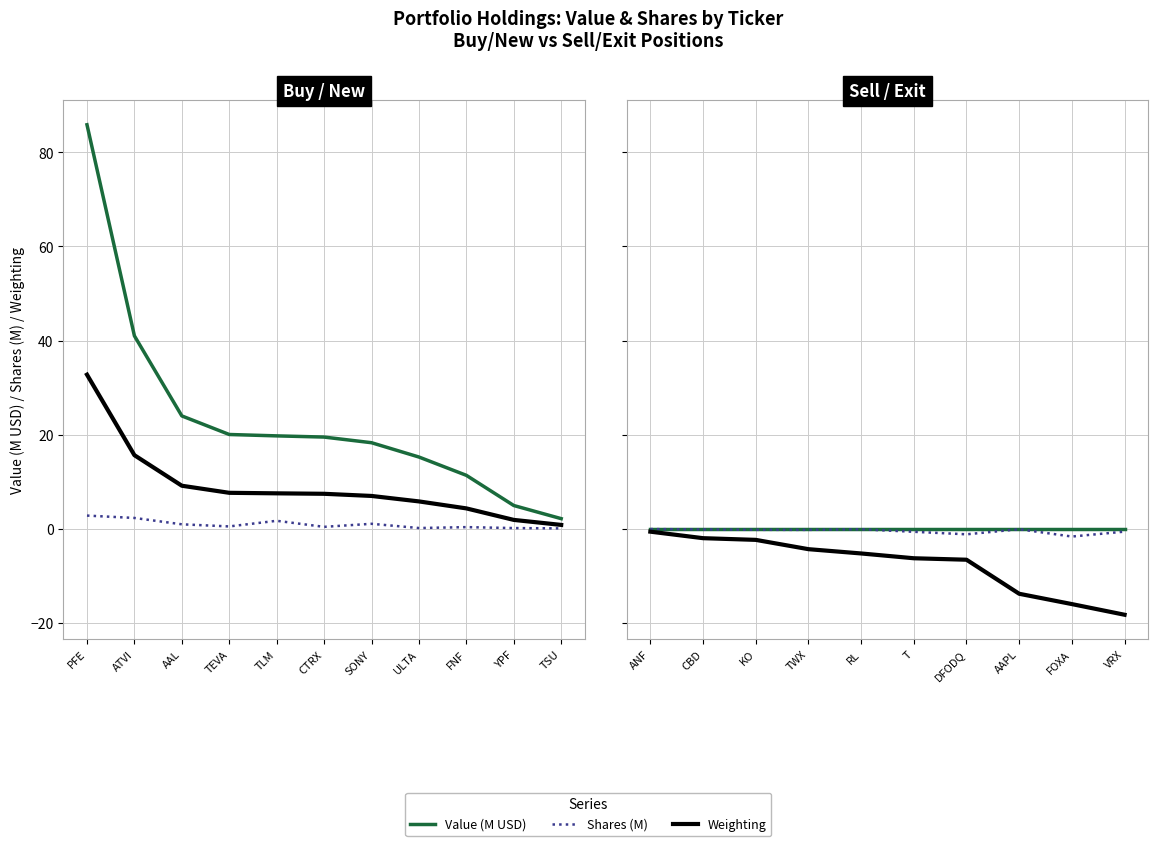

How many series are shown in this chart?

3